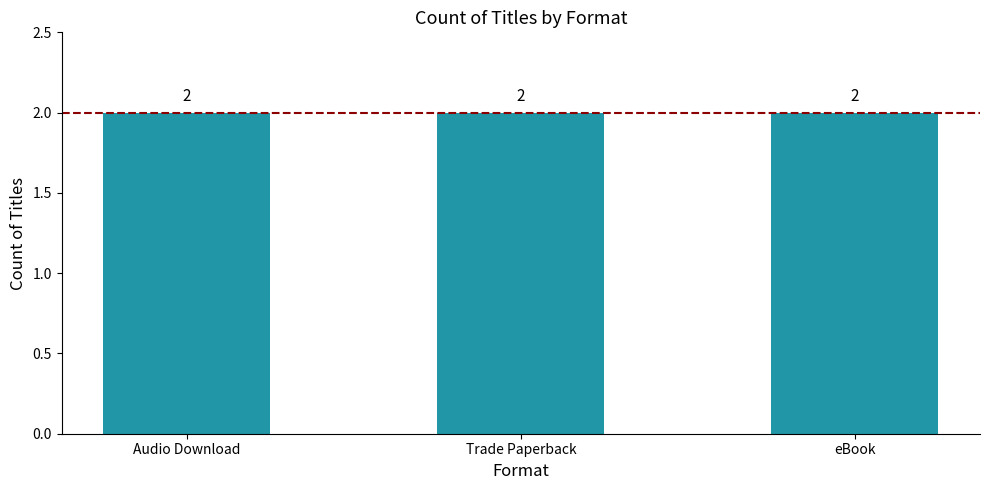

What is the ratio of the value at Trade Paperback to the value at Trade Paperback?

1.0